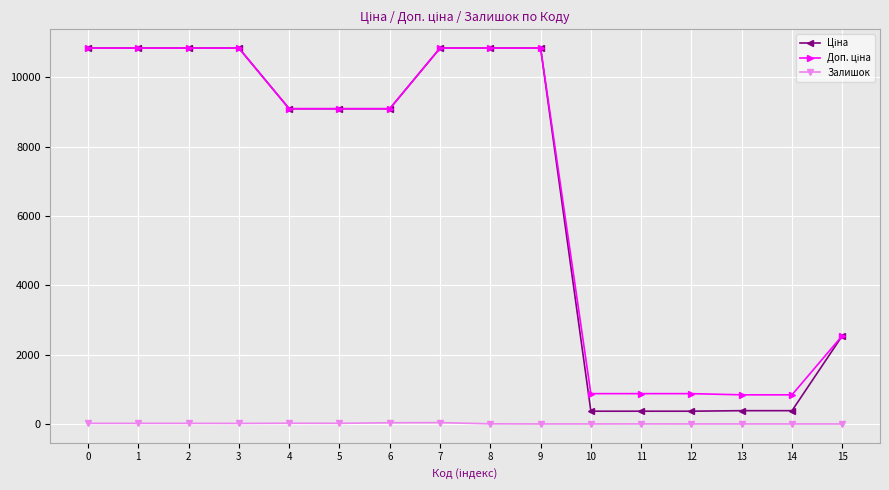

What is the greatest value displayed?

10840.1